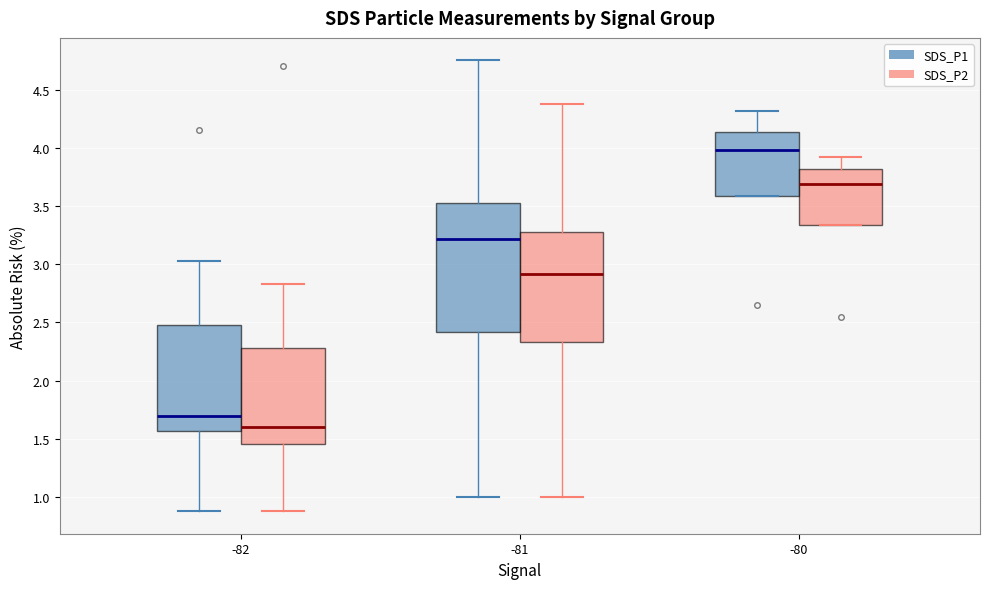

Reading left to right, transcribe this box plot: for each box, give where its median line is, the range the box spans, and where its two whiskers end, as read against the y-axis. The values are not printed on the chart, so give them approximately, as read against the axis.

-82 (SDS_P1): median 1.70, box 1.55 to 2.50, whiskers 0.90 to 3.05
-82 (SDS_P2): median 1.60, box 1.45 to 2.30, whiskers 0.90 to 2.85
-81 (SDS_P1): median 3.20, box 2.40 to 3.55, whiskers 1.00 to 4.75
-81 (SDS_P2): median 2.90, box 2.35 to 3.30, whiskers 1.00 to 4.40
-80 (SDS_P1): median 4.00, box 3.60 to 4.15, whiskers 3.60 to 4.30
-80 (SDS_P2): median 3.70, box 3.35 to 3.80, whiskers 3.35 to 3.90